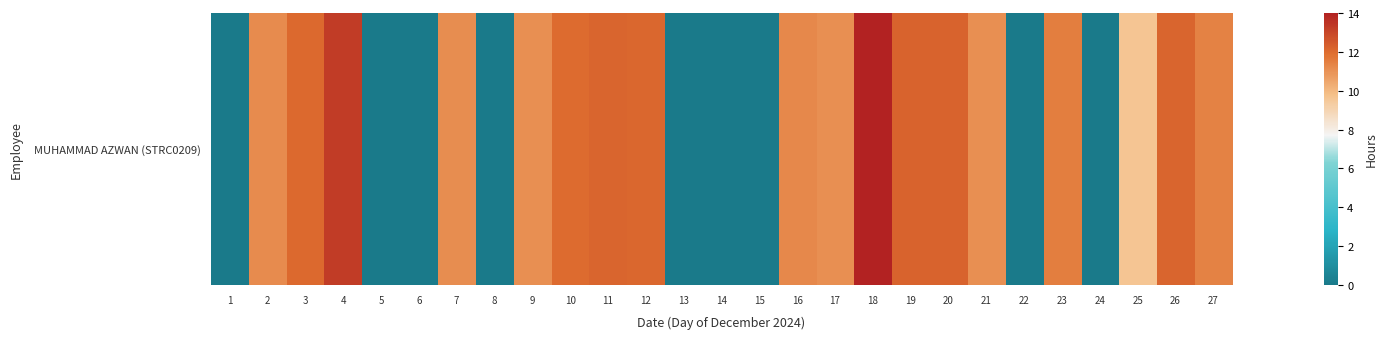

What is the difference between the maximum and minimum values?

14.0